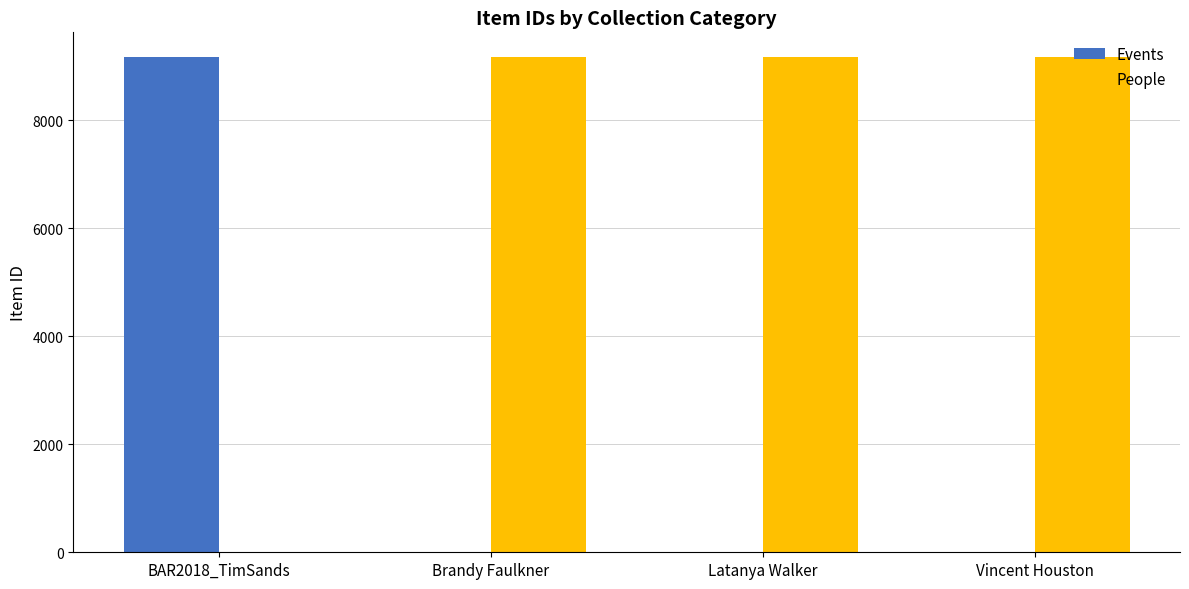

What is the total value across all series at Latanya Walker?

9164